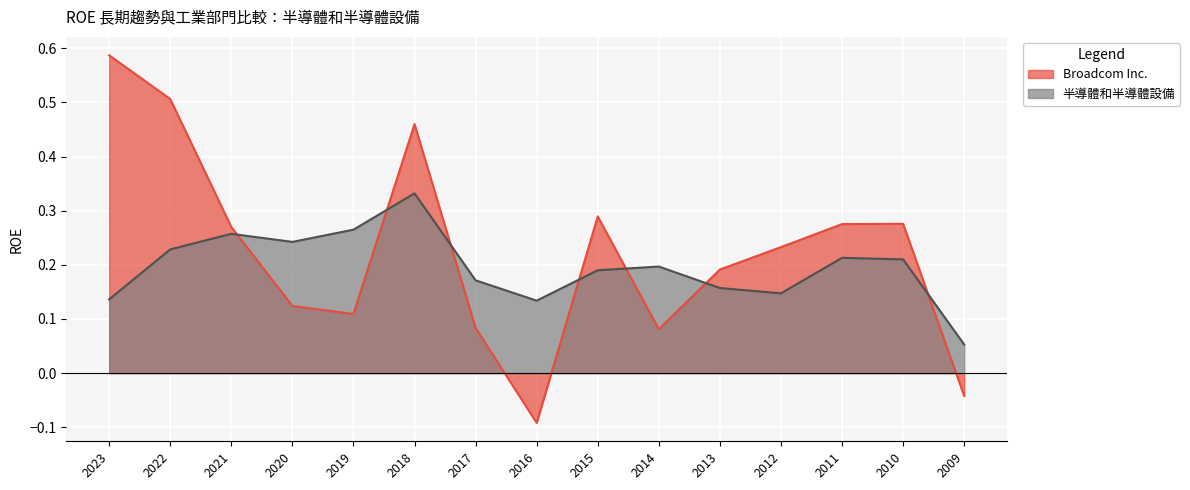

List the series in order of their overall mean, lowest first.

半導體和半導體設備, Broadcom Inc.